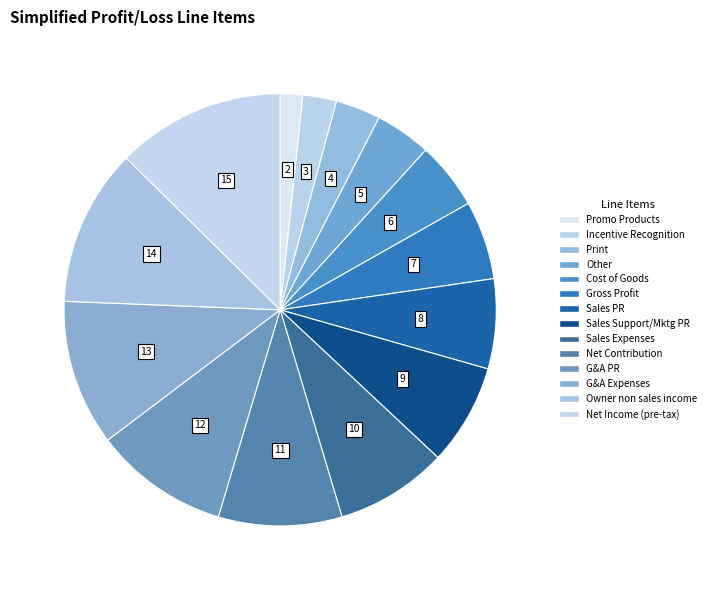

Does any single category account for the majority?

No